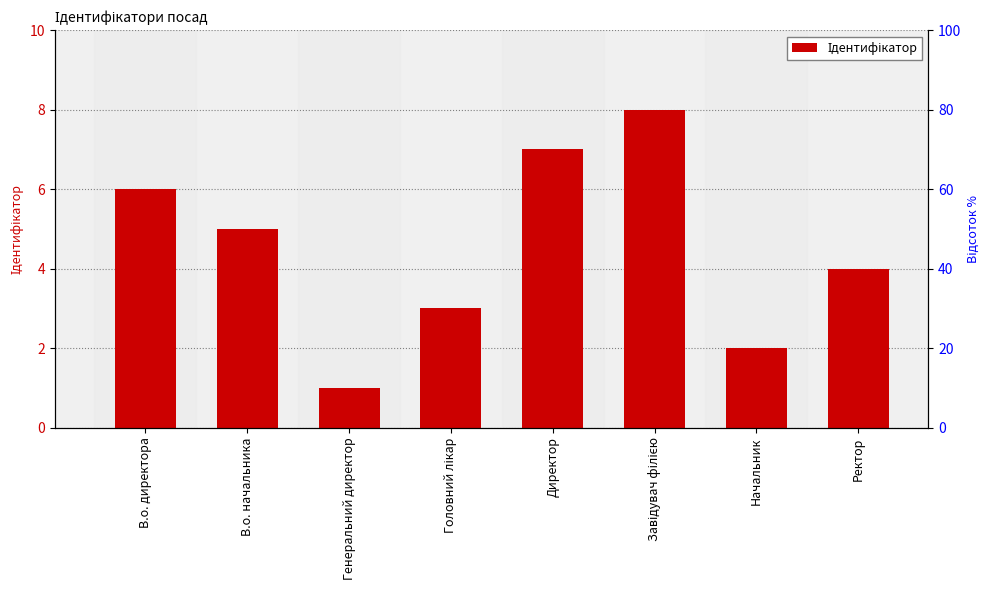

Does the chart contain any negative values?

No